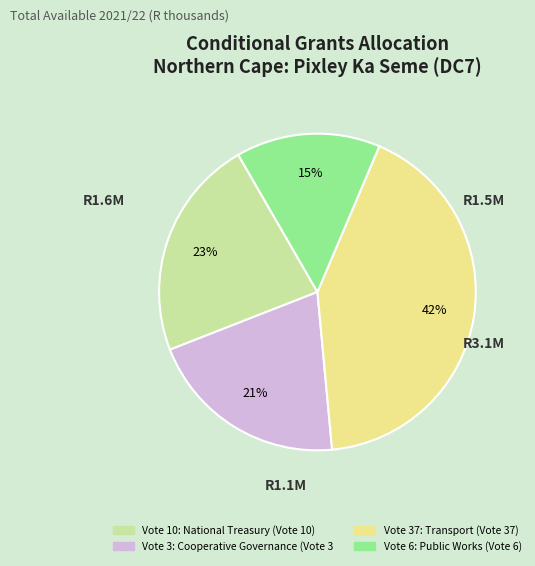

To the nearest percent, what is the difference between the largest and smallest slice percentages?

27%